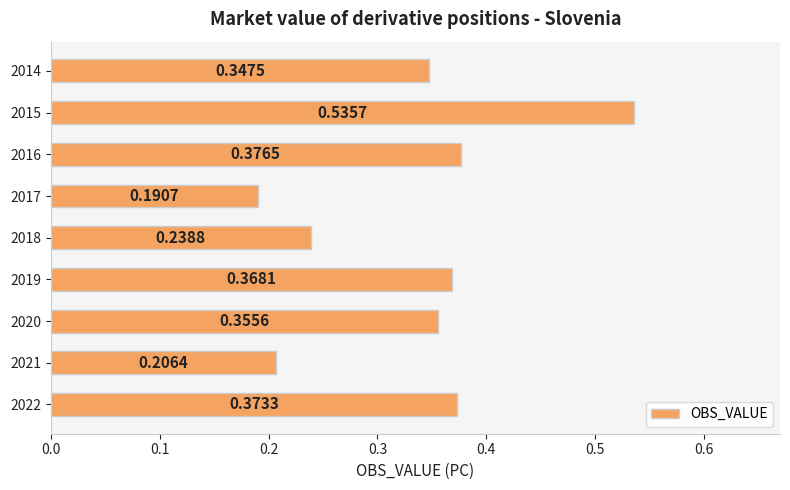

Rank the categories by value from lowest to highest.

2017, 2021, 2018, 2014, 2020, 2019, 2022, 2016, 2015